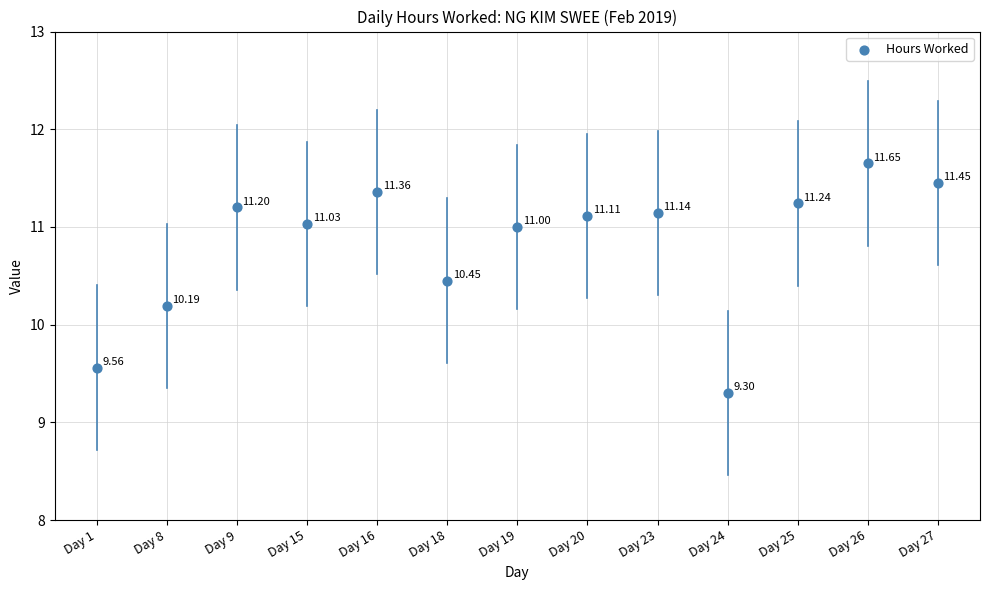

How many data points are displayed?

13